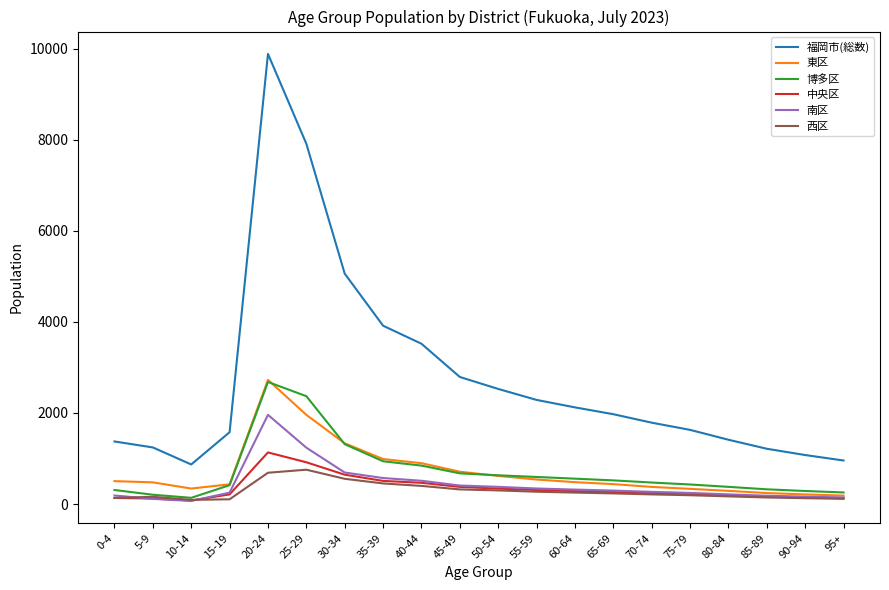

What is the total value across all series at 5-9?

2314